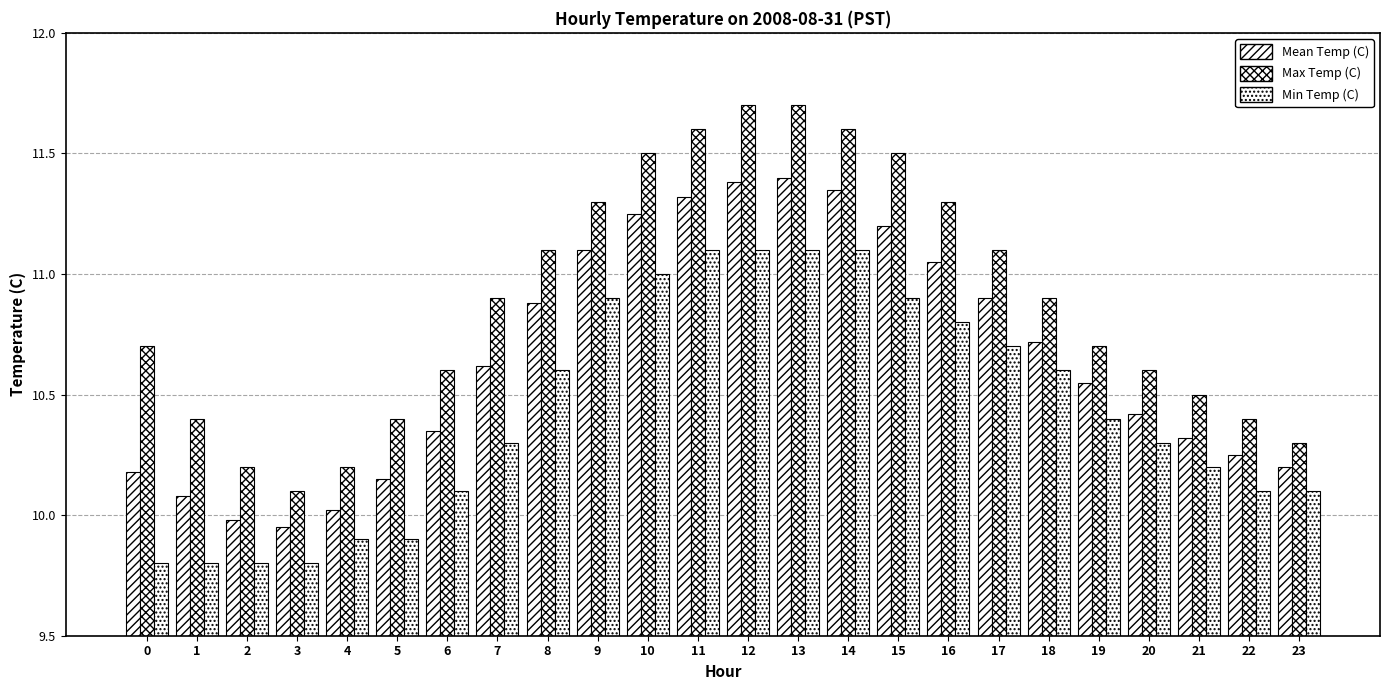

Reading left to right, list all the values displayed in this chart.

Mean Temp (C): 0=10.2	1=10.1	2=10.0	3=9.9	4=10.0	5=10.2	6=10.3	7=10.6	8=10.9	9=11.1	10=11.2	11=11.3	12=11.4	13=11.4	14=11.3	15=11.2	16=11.1	17=10.9	18=10.7	19=10.6	20=10.4	21=10.3	22=10.2	23=10.2
Max Temp (C): 0=10.7	1=10.4	2=10.2	3=10.1	4=10.2	5=10.4	6=10.6	7=10.9	8=11.1	9=11.3	10=11.5	11=11.6	12=11.7	13=11.7	14=11.6	15=11.5	16=11.3	17=11.1	18=10.9	19=10.7	20=10.6	21=10.5	22=10.4	23=10.3
Min Temp (C): 0=9.8	1=9.8	2=9.8	3=9.8	4=9.9	5=9.9	6=10.1	7=10.3	8=10.6	9=10.9	10=11.0	11=11.1	12=11.1	13=11.1	14=11.1	15=10.9	16=10.8	17=10.7	18=10.6	19=10.4	20=10.3	21=10.2	22=10.1	23=10.1